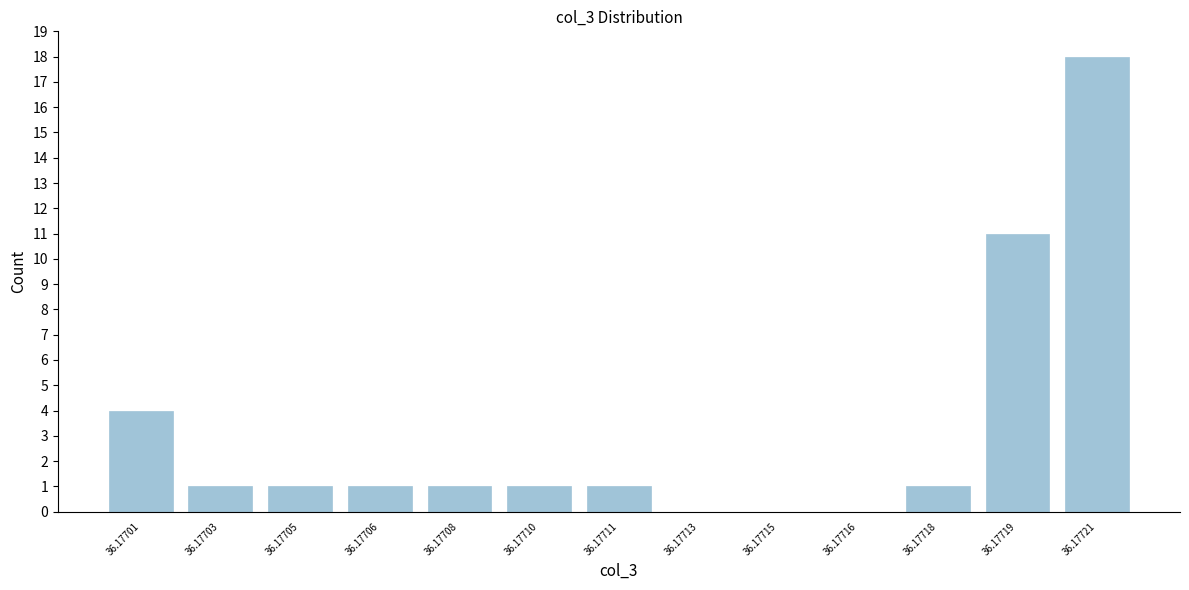

Reading left to right, transcribe all the data shown in this chart.

36.17701=4	36.17703=1	36.17705=1	36.17706=1	36.17708=1	36.17710=1	36.17711=1	36.17713=0	36.17715=0	36.17716=0	36.17718=1	36.17719=11	36.17721=18